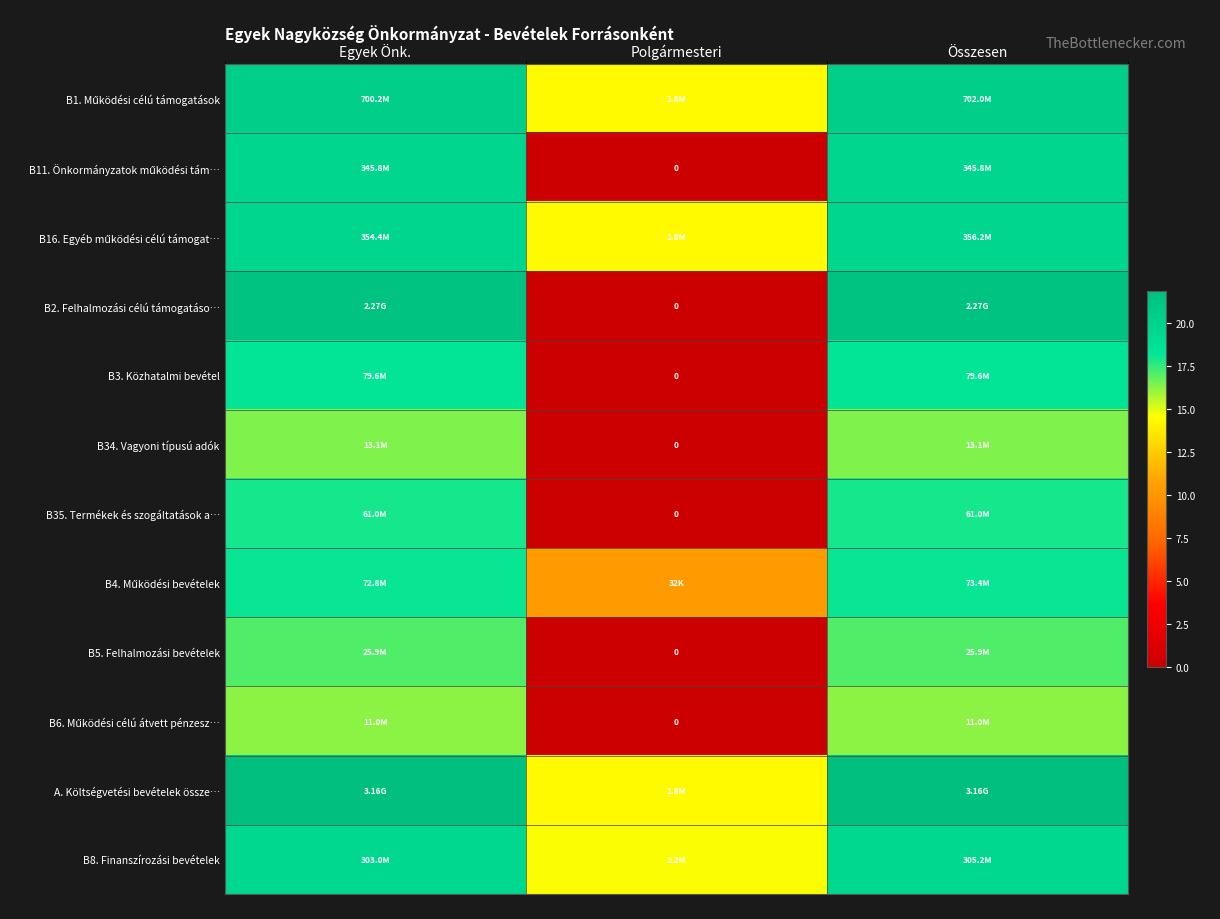

Which series has the largest range (max minus min)?

B2. Felhalmozási célú támogatáso…